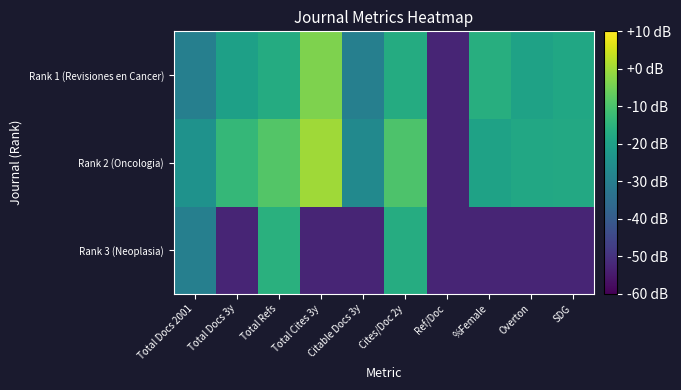

What is the smallest value displayed?

-52.9